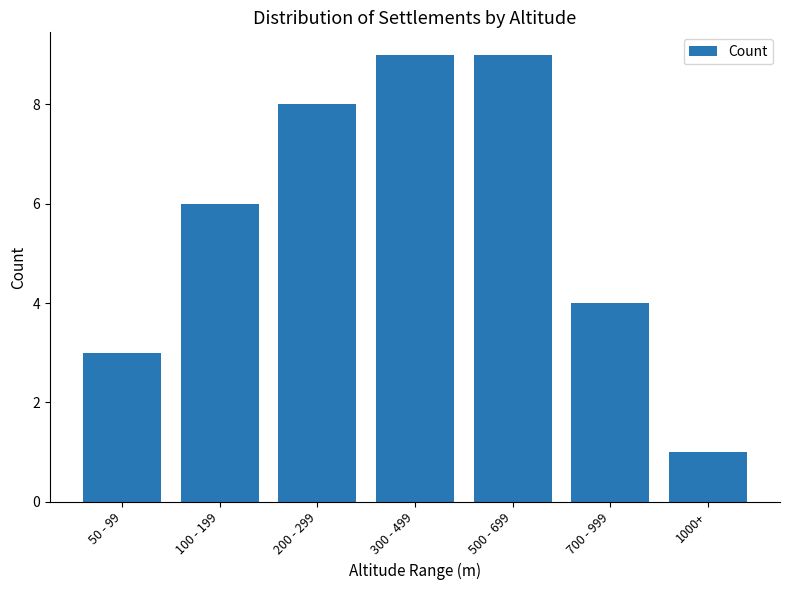

What position from the left is 200 - 299?

3